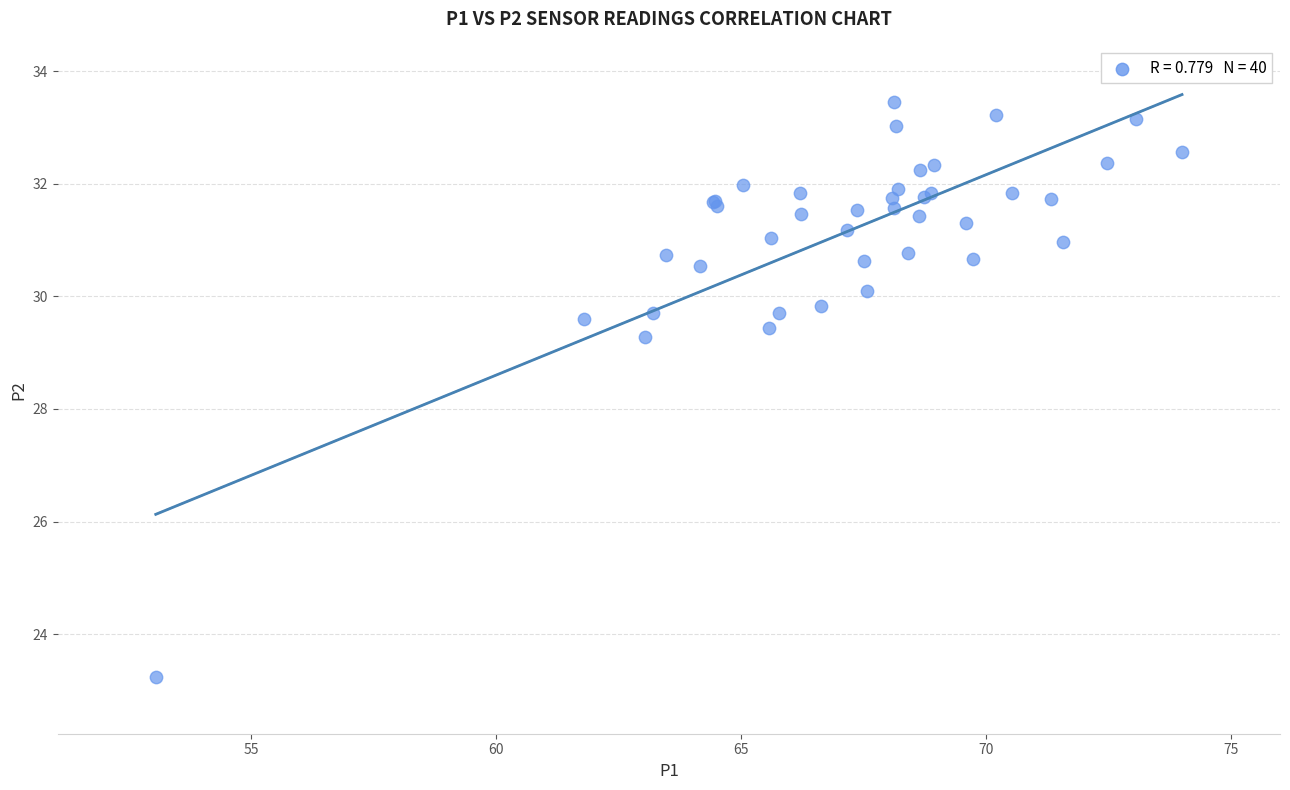

What Y value in the scatter plot is closest to 28?

29.3